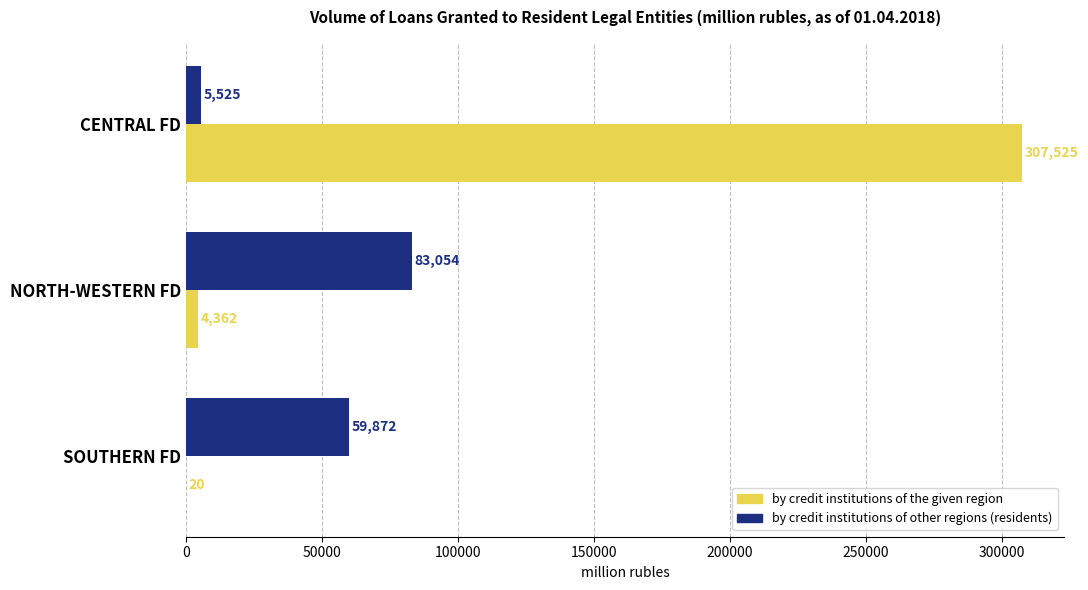

What are all the series names shown in the legend?

by credit institutions of the given region, by credit institutions of other regions (residents)